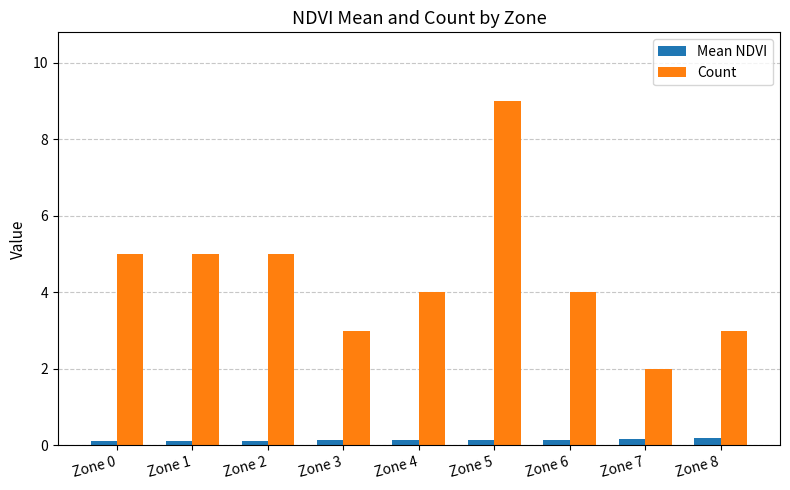

Which category has the lowest value in the Count series?

Zone 7